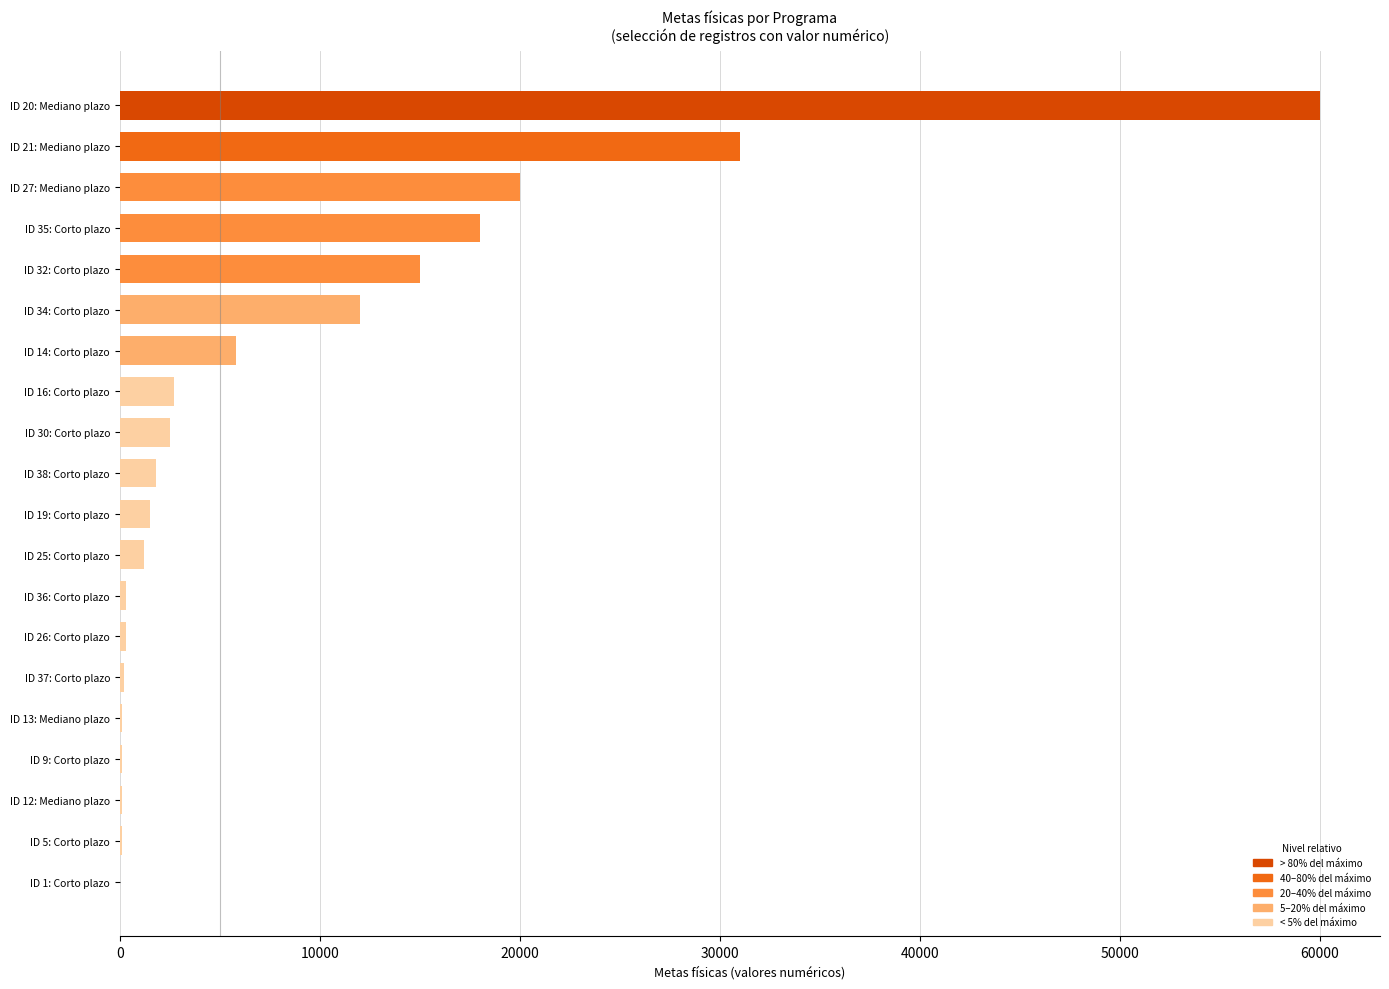

Approximately how many times larger is the value at ID 34: Corto plazo compared to ID 35: Corto plazo?

0.7